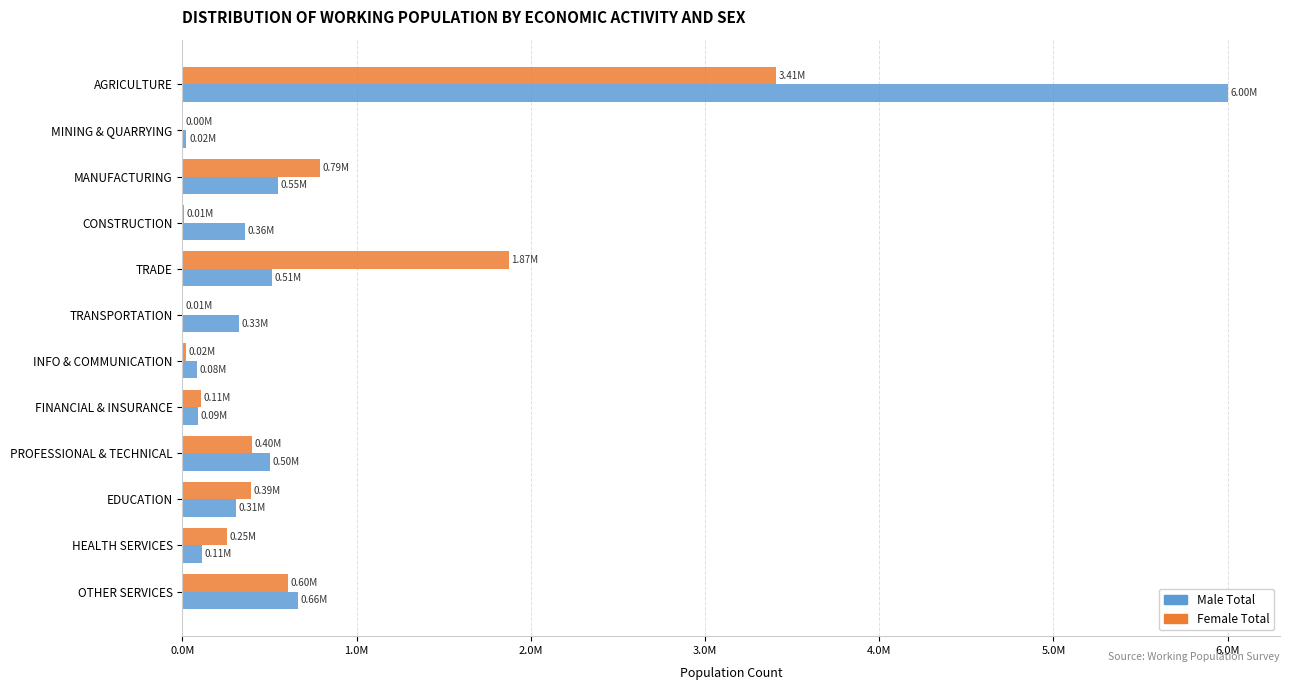

What is the highest value of the Female Total series?

3408569.9